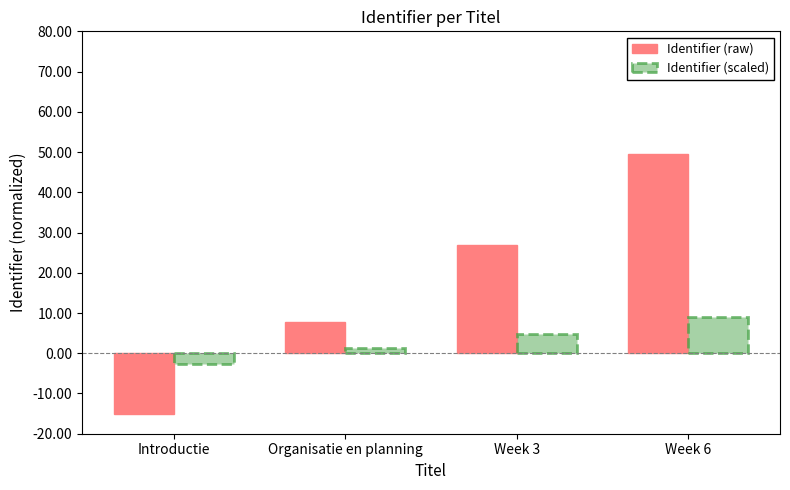

Are the bars grouped side by side (vs. stacked)?

Yes